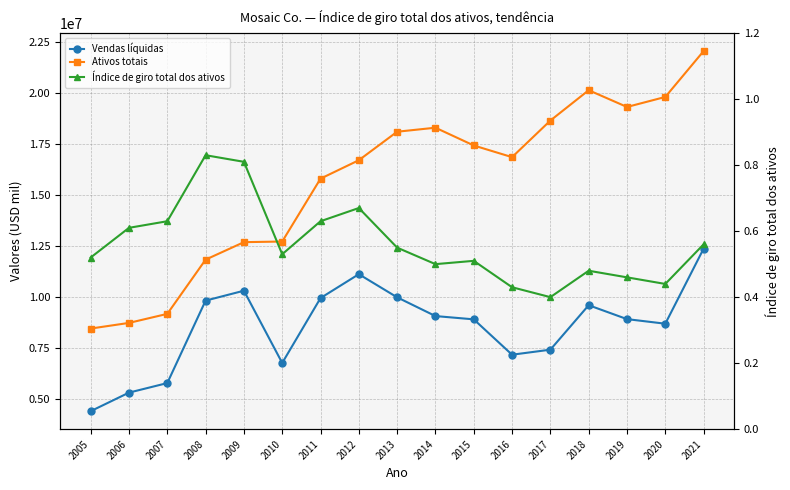

The Vendas líquidas series shows 1745589.0 at 2010. True or false?

False